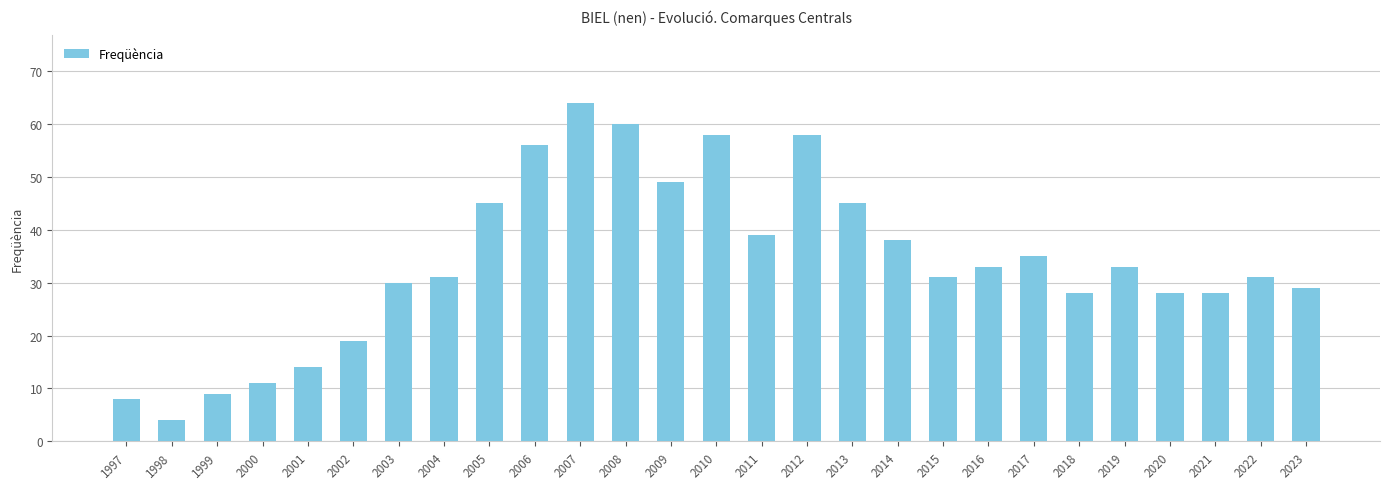

What is the greatest value displayed?

64